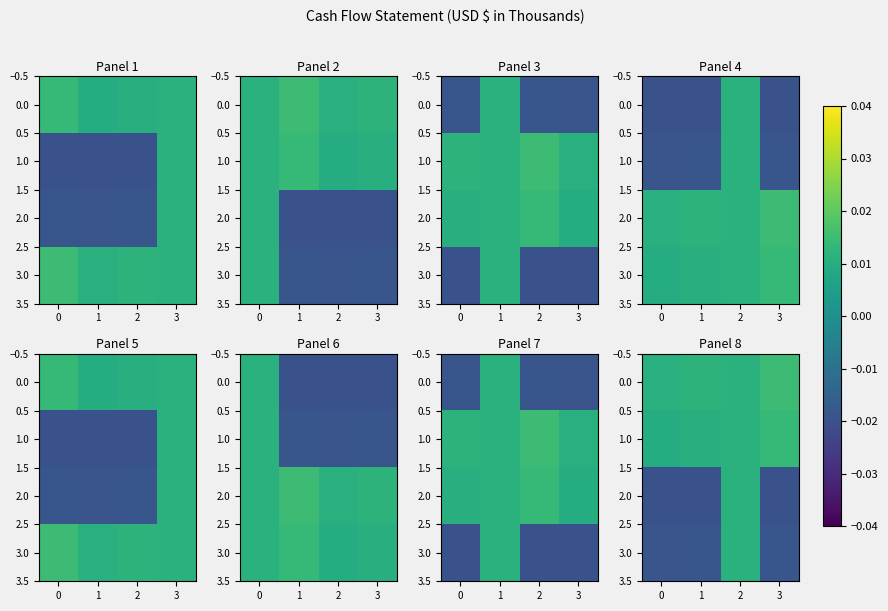

The 3.0 series shows -0.0 at 1. True or false?

True